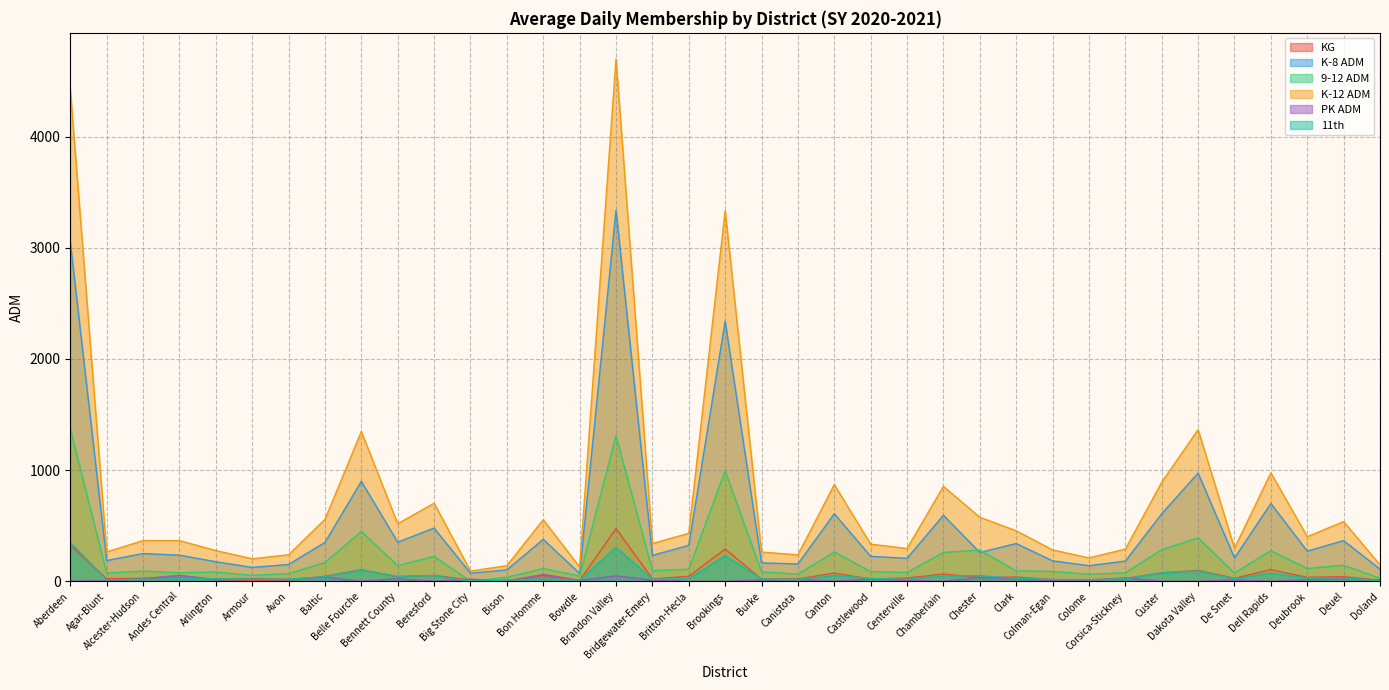

Reading left to right, extract all data points from this chart.

KG: 322.4	23.7	27.2	28.2	17.0	10.1	13.5	44.5	104.6	41.4	53.8	10.3	8.4	50.9	7.0	474.3	22.5	44.7	290.5	19.3	21.8	73.7	20.1	30.3	65.5	34.5	38.9	15.3	14.3	25.8	76.7	98.2	27.5	105.1	36.2	42.5	9.0
K-8 ADM: 3050.7	187.2	249.7	235.4	176.2	125.1	151.7	350.1	899.2	352.1	479.0	73.0	103.2	377.6	70.8	3336.9	233.2	323.7	2339.5	165.8	156.1	607.5	224.6	207.3	594.2	259.5	340.1	184.5	140.7	182.1	607.3	973.3	210.2	699.7	271.7	366.4	109.0
9-12 ADM: 1372.1	73.9	92.0	77.1	83.6	54.1	69.5	168.6	448.4	142.0	223.6	0.0	36.5	114.7	48.3	1311.8	95.7	108.6	994.2	85.6	64.3	263.0	87.5	79.5	259.2	281.8	93.7	89.1	64.4	77.2	284.2	390.8	75.0	275.7	115.1	144.9	27.9
K-12 ADM: 4424.7	264.1	366.8	366.5	276.8	203.0	238.9	557.0	1347.6	518.2	702.6	92.4	140.8	554.2	129.1	4697.5	339.8	432.4	3333.8	263.6	238.3	870.5	334.4	295.8	853.5	576.6	454.6	282.7	211.0	290.0	891.4	1364.1	298.3	975.4	401.7	537.3	147.9
PK ADM: 1.9	3.0	25.1	54.0	16.9	23.7	17.7	38.4	0.0	24.1	0.0	19.5	1.0	62.0	10.0	48.8	10.9	0.0	0.0	12.2	17.8	0.0	22.2	9.0	0.0	35.3	20.8	9.1	5.8	30.7	0.0	0.0	13.2	0.0	14.9	26.1	11.0
11th: 351.5	12.9	18.7	24.4	23.2	18.6	18.7	42.5	101.2	44.2	52.1	0.0	11.0	23.8	10.3	304.6	20.0	23.0	230.2	22.0	16.4	51.7	26.3	17.7	48.4	50.5	28.3	17.0	14.2	22.5	76.6	92.7	22.5	74.3	30.1	31.6	5.4